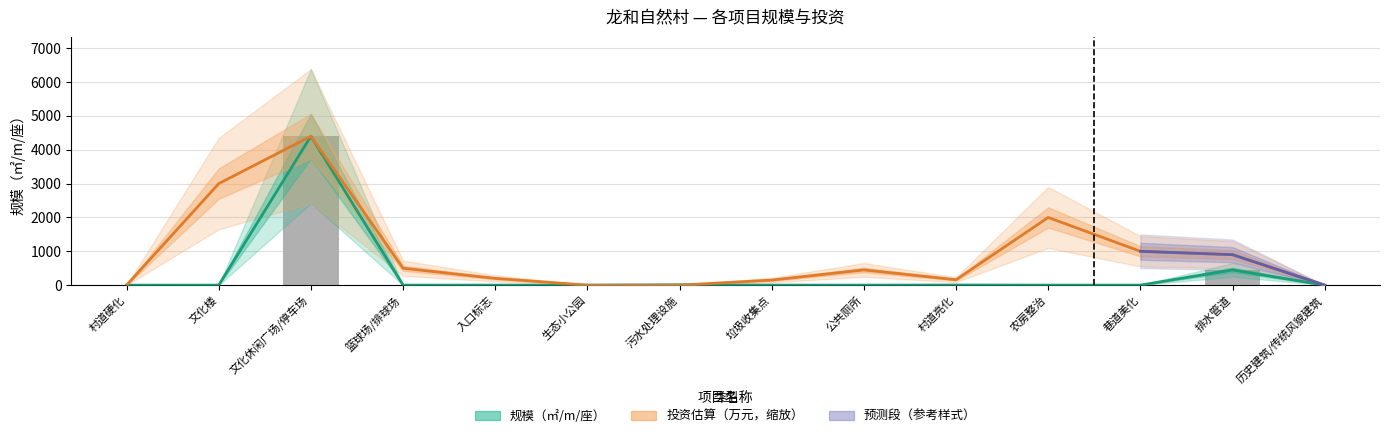

What is the sum of all values?

4871